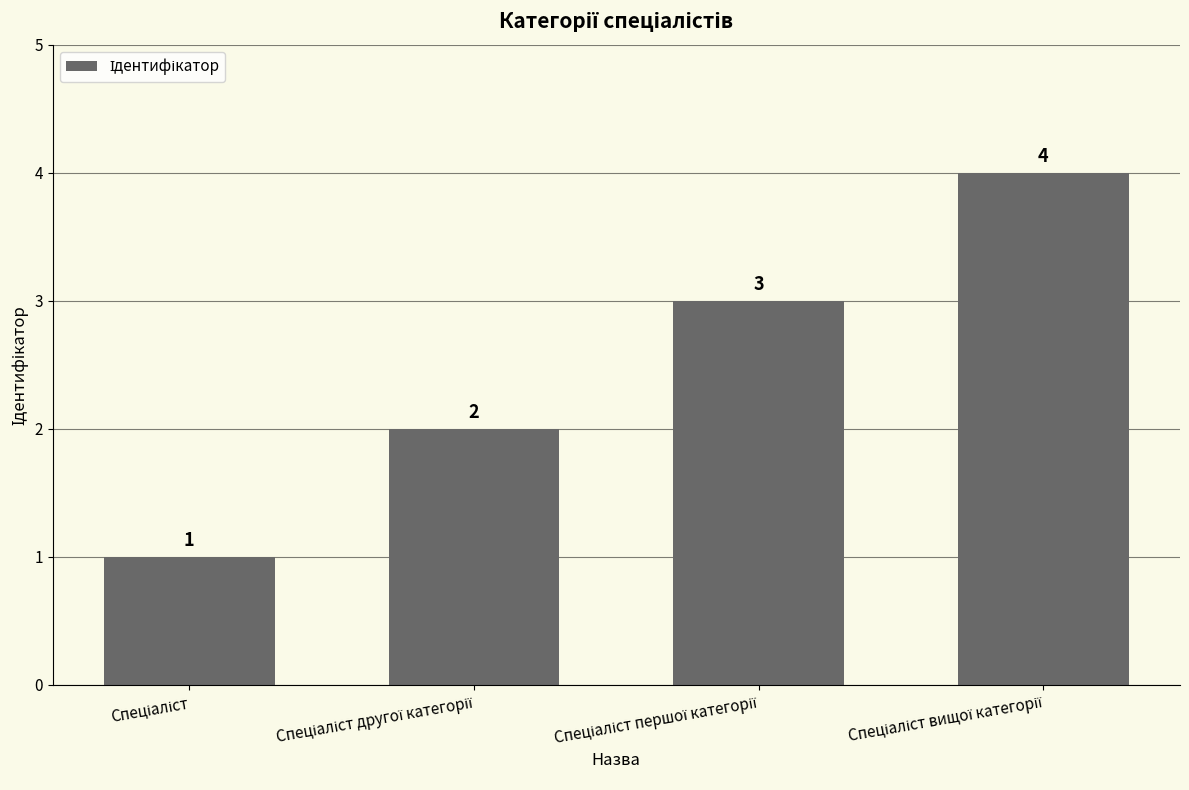

Count the values in the range 2 to 4.

3